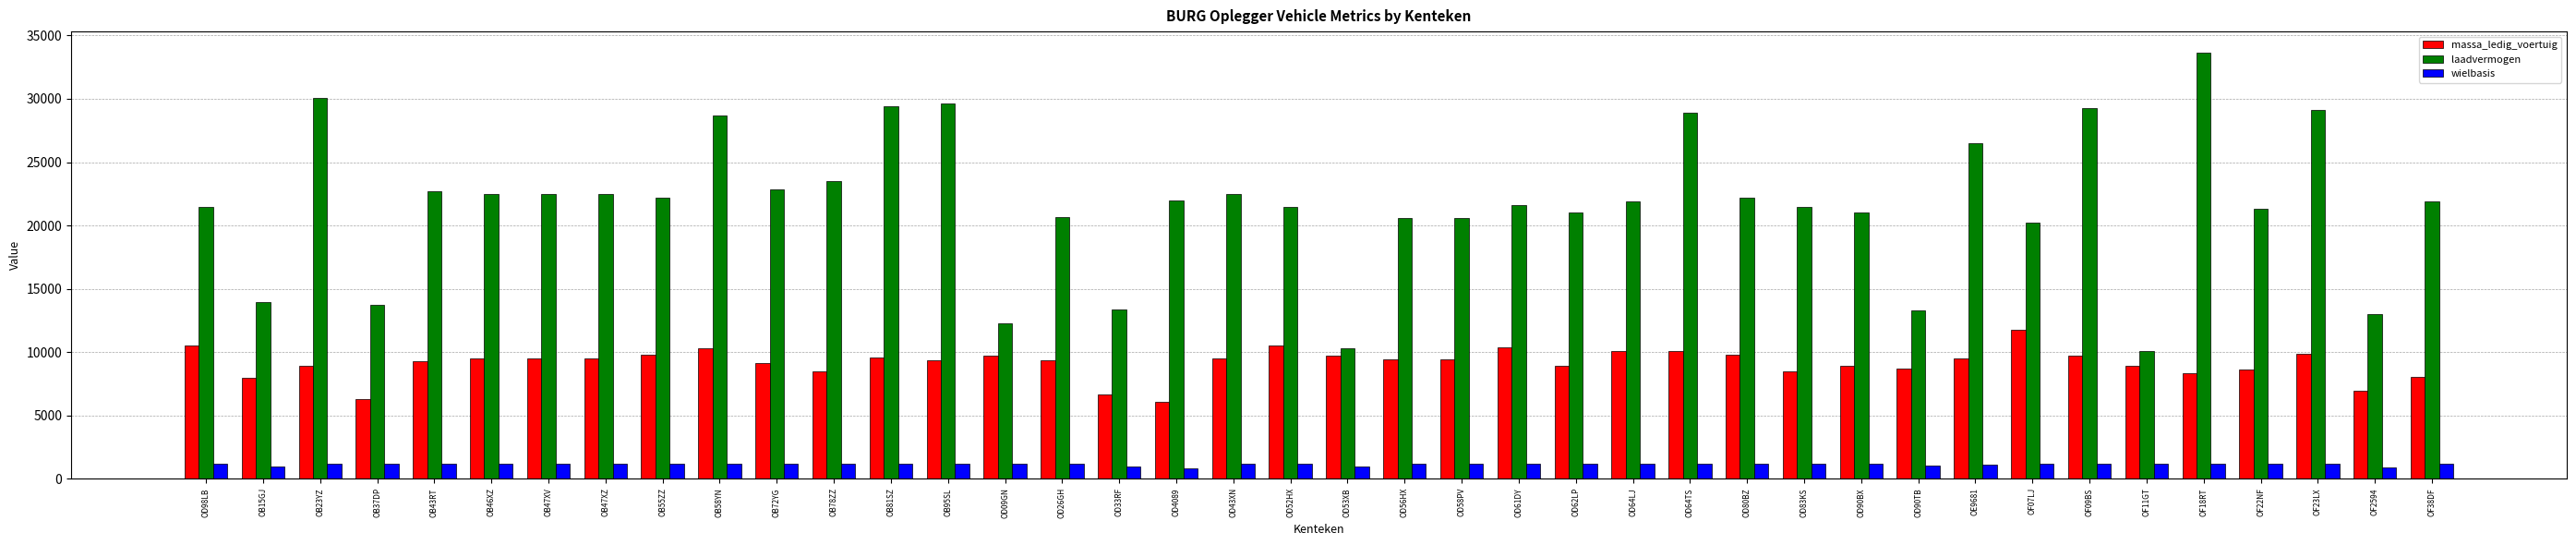

What is the minimum value shown in the chart?

814